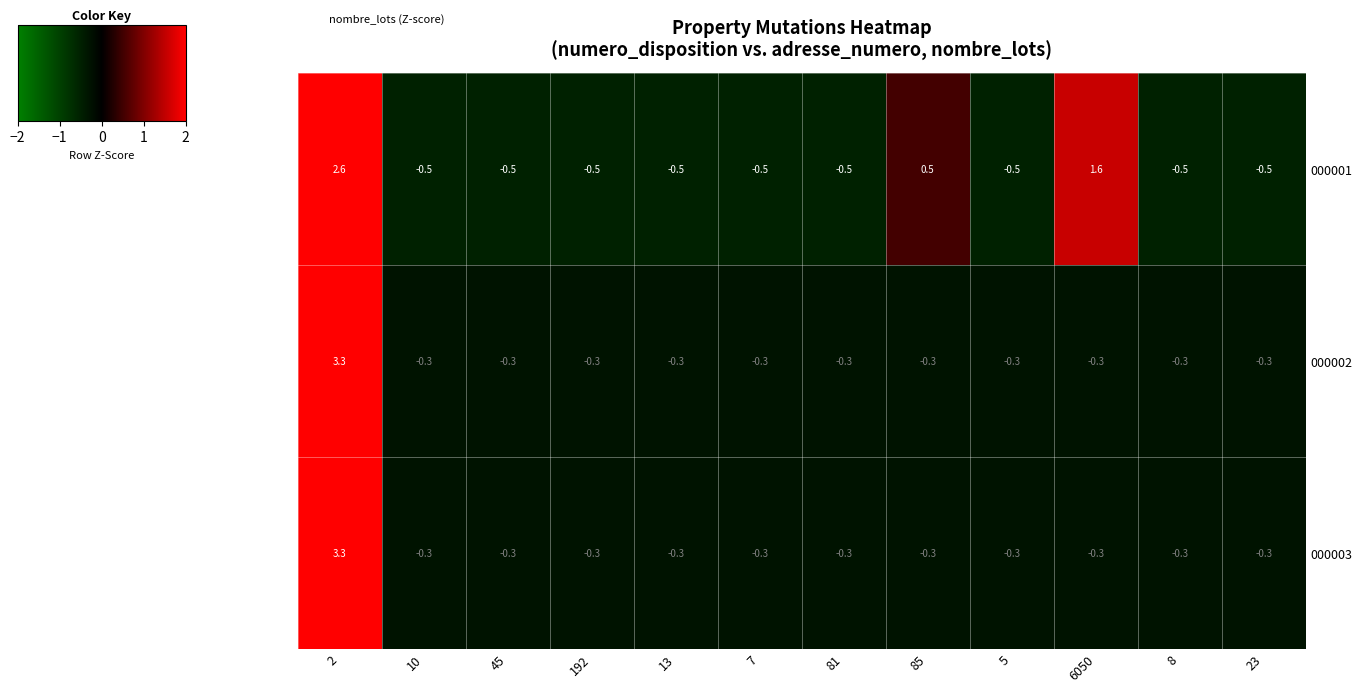

The value of 000003 at 10 is -0.2. True or false?

False